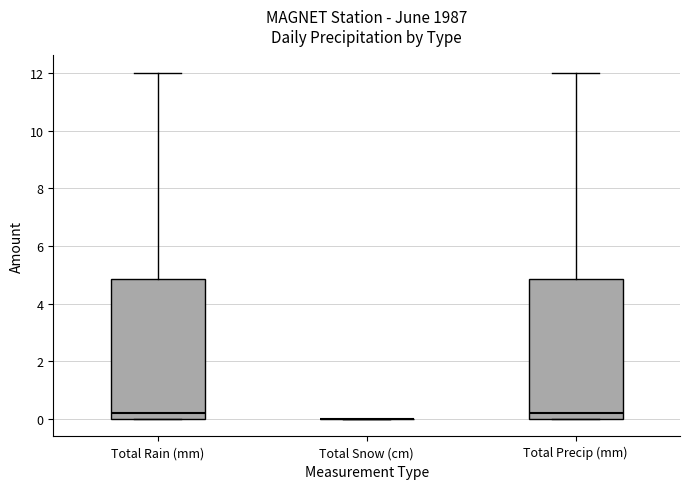

Reading left to right, transcribe this box plot: for each box, give where its median line is, the range the box spans, and where its two whiskers end, as read against the y-axis. The values are not printed on the chart, so give them approximately, as read against the axis.

Total Rain (mm): median 0.2, box 0.0 to 4.8, whiskers 0.0 to 12.0
Total Snow (cm): box collapsed to a line at 0.0, whiskers 0.0 to 0.0
Total Precip (mm): median 0.2, box 0.0 to 4.8, whiskers 0.0 to 12.0